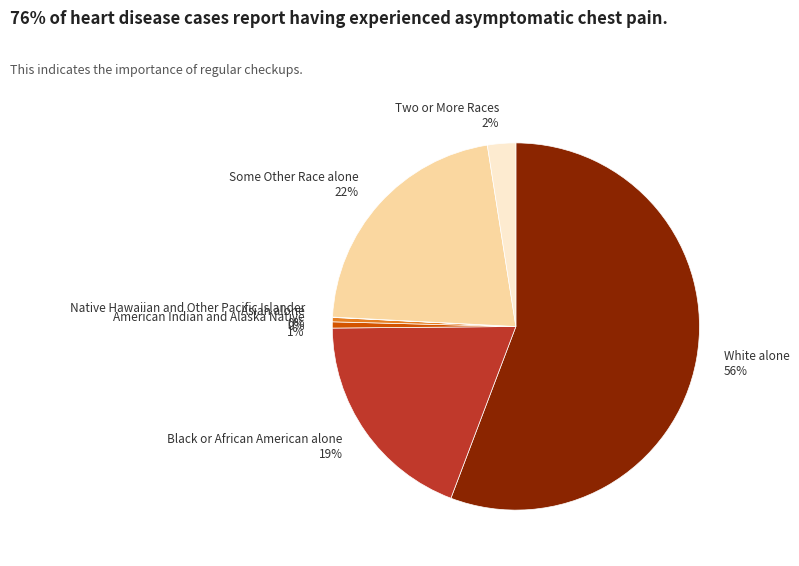

What percentage is the White alone slice, to the nearest percent?

56%